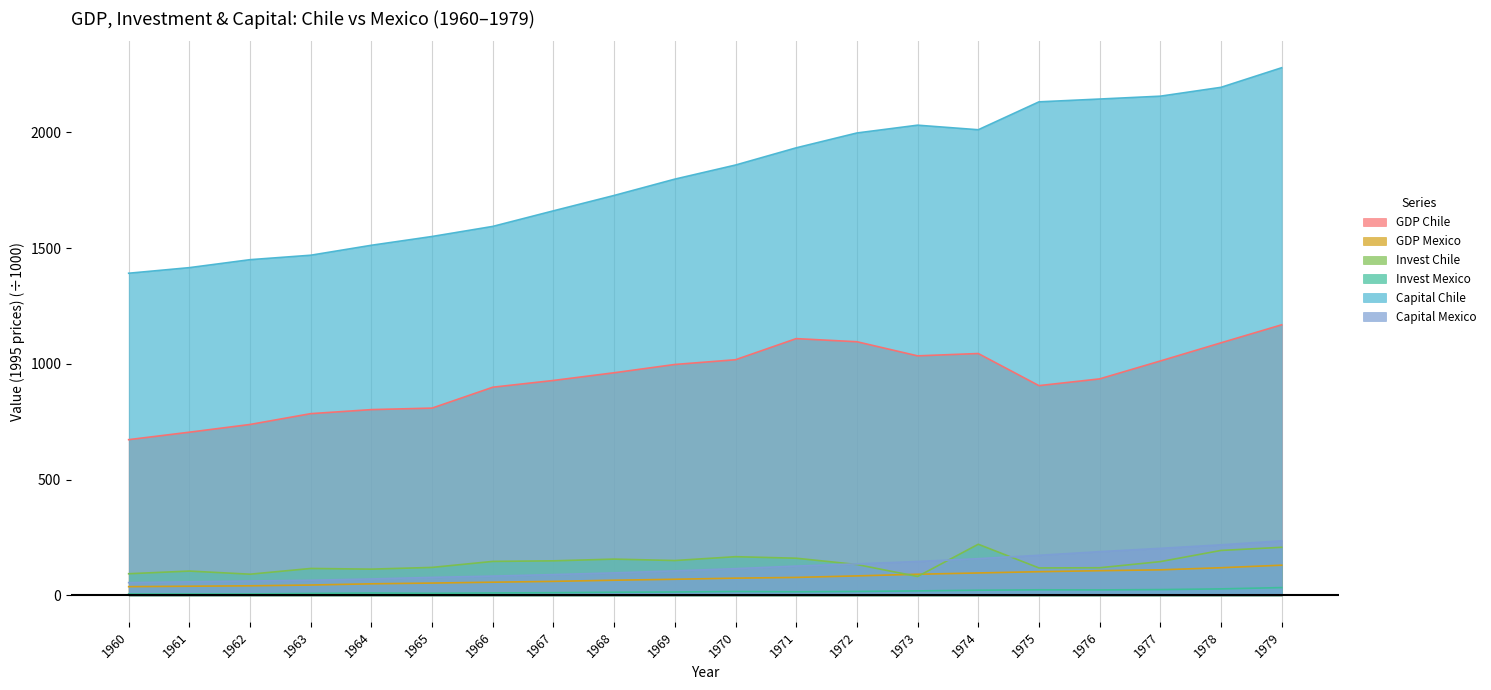

Does the chart have visible grid lines?

Yes